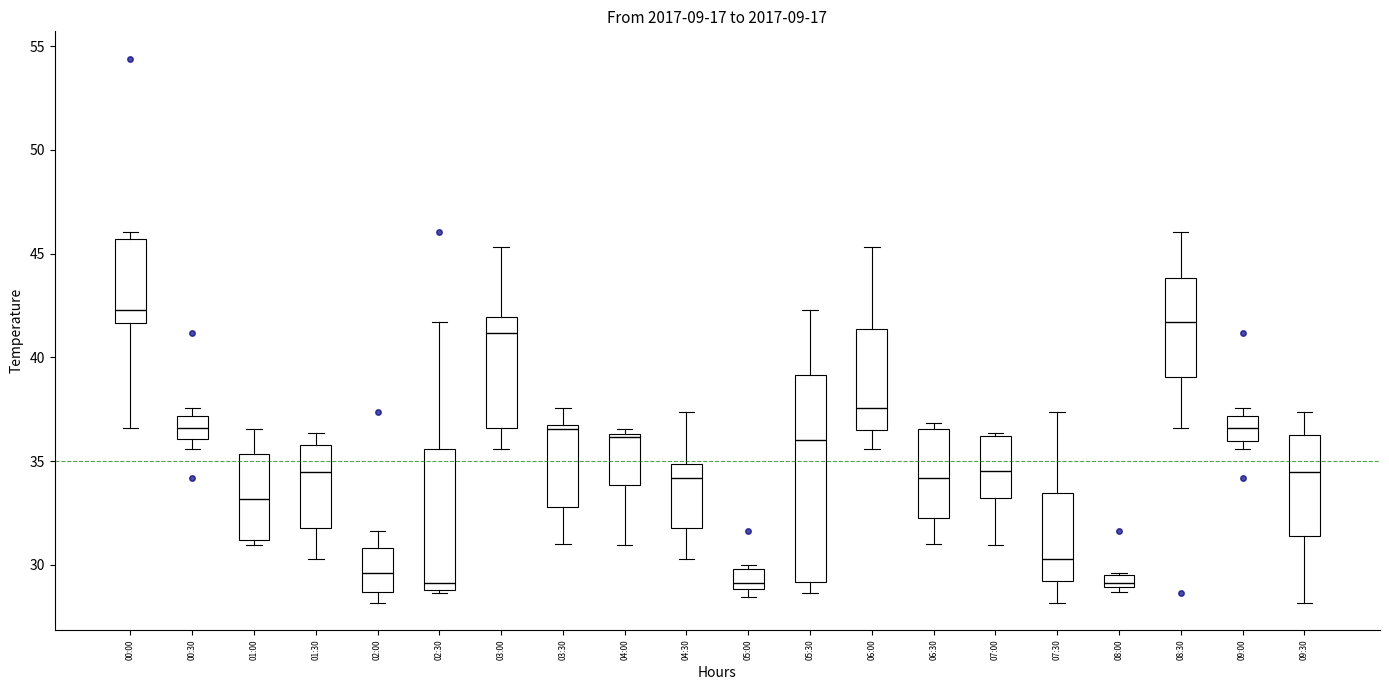

Which box's median line is the highest?

00:00